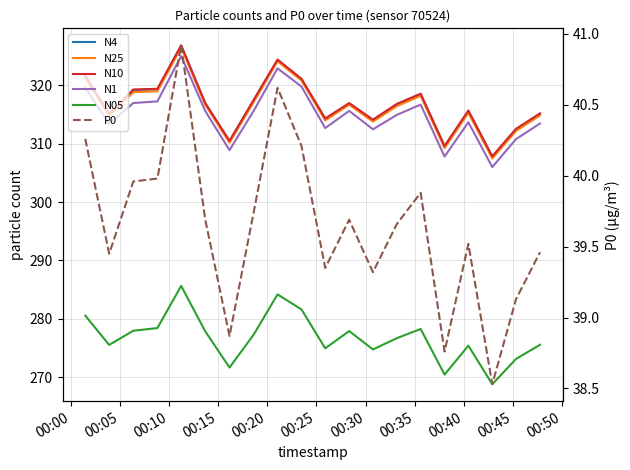

How many lines are shown in the chart?

6